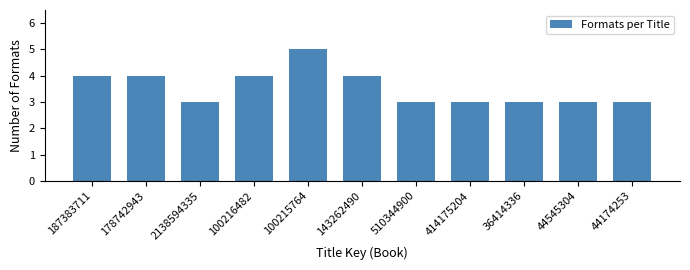

Reading left to right, list all the values displayed in this chart.

187383711=4	178742943=4	2138594335=3	100216482=4	100215764=5	143262490=4	510344900=3	414175204=3	36414336=3	44545304=3	44174253=3